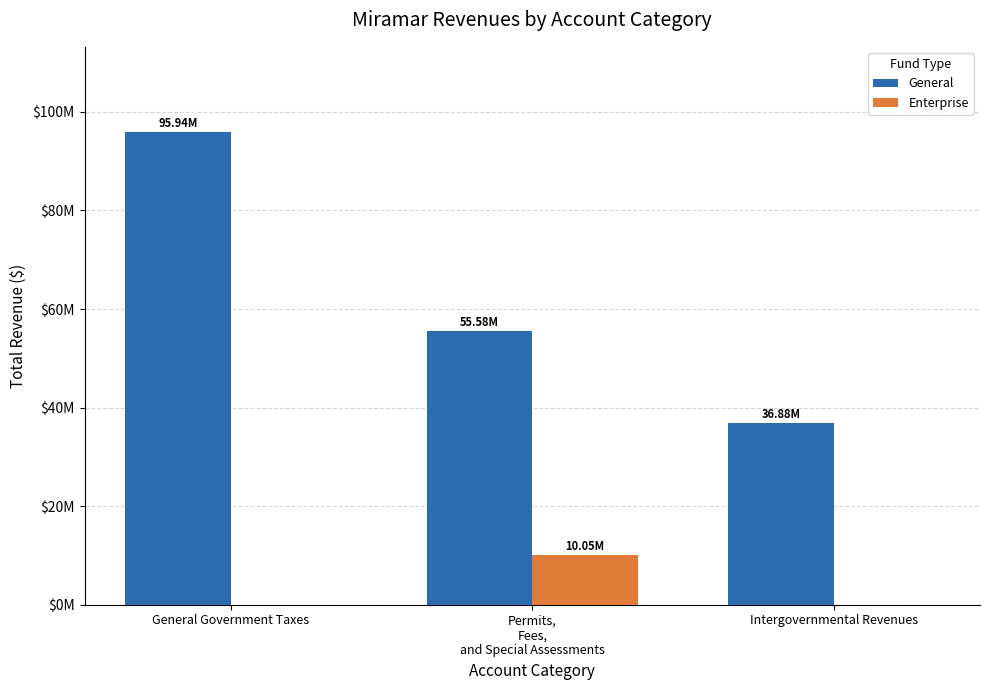

Is the value of Enterprise at Permits,
Fees,
and Special Assessments greater than the value of General at General Government Taxes?

No